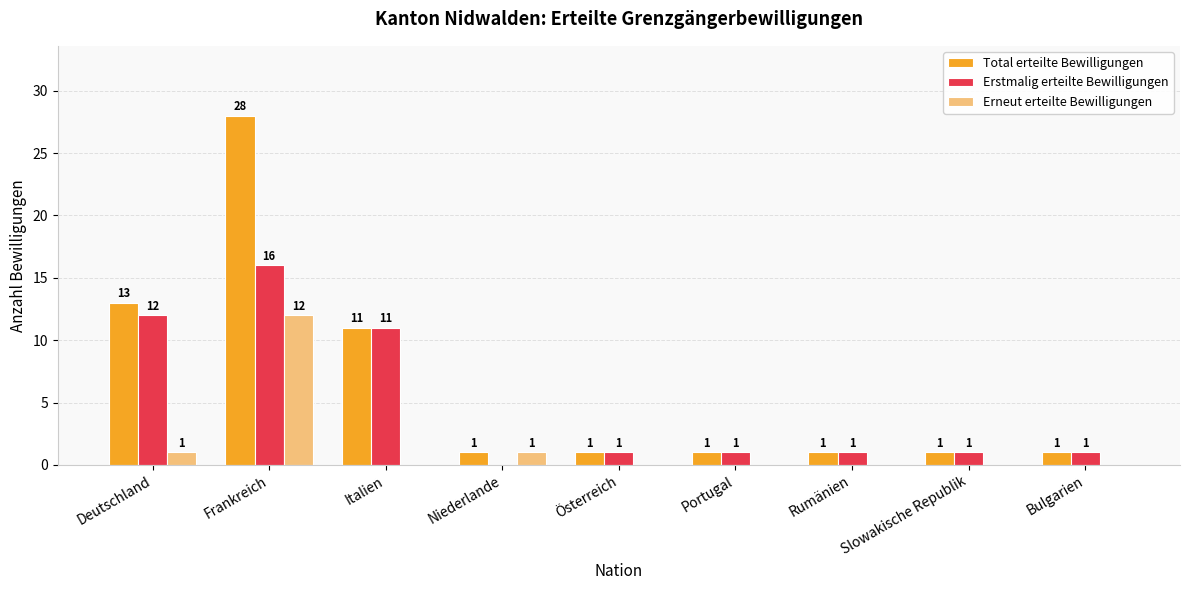

The Erstmalig erteilte Bewilligungen series shows 8 at Frankreich. True or false?

False